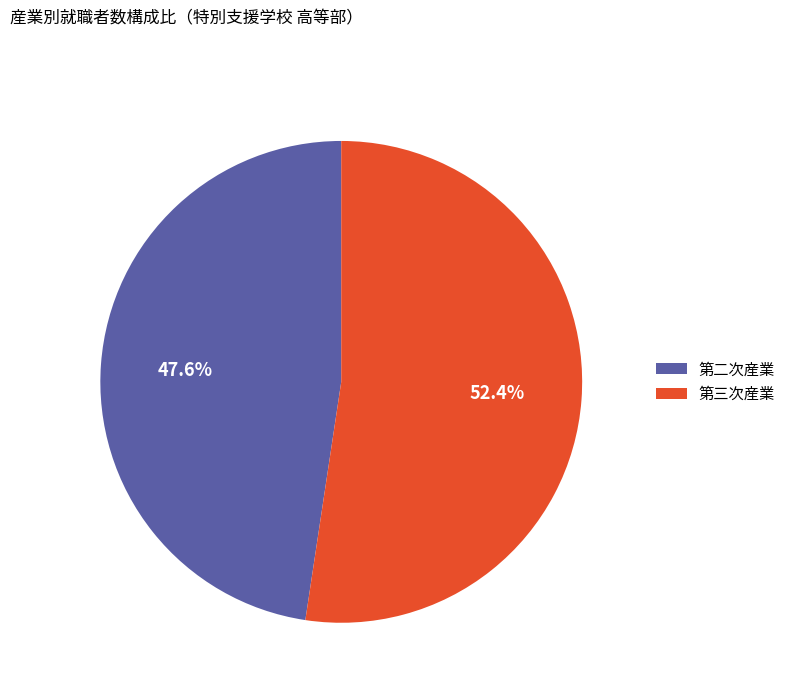

Combined, do 第三次産業 and 第二次産業 account for over 50%?

Yes